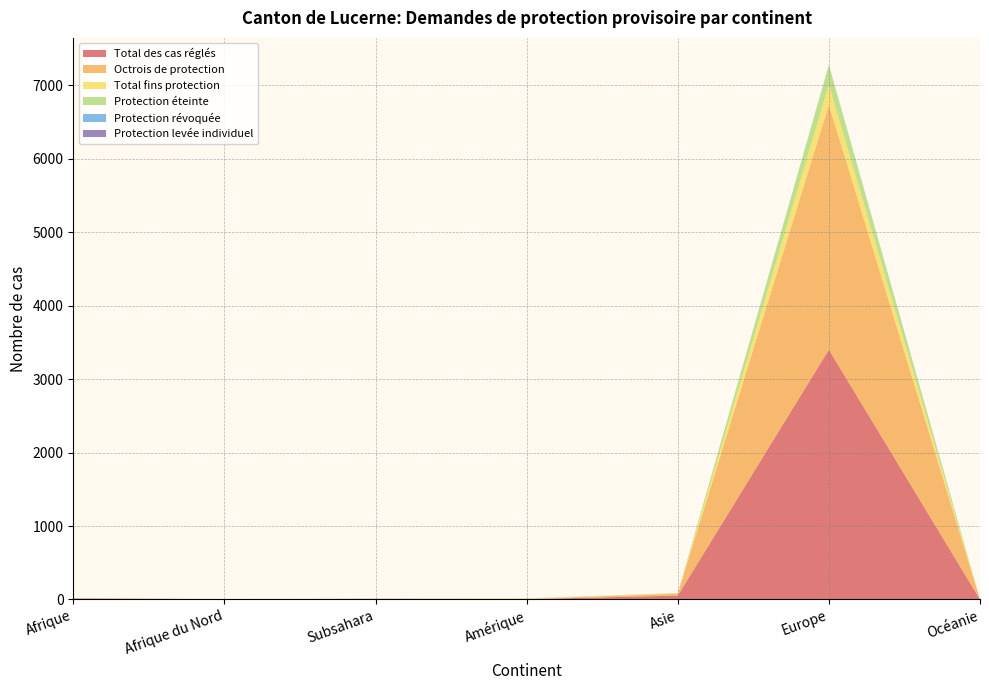

Reading left to right, extract all data points from this chart.

Total des cas réglés: 13	3	9	4	52	3402	1
Octrois de protection: 3	2	0	4	26	3336	0
Total fins protection: 0	0	0	3	5	273	0
Protection éteinte: 0	0	0	3	5	272	0
Protection révoquée: 0	0	0	0	0	1	0
Protection levée individuel: 0	0	0	0	0	0	0